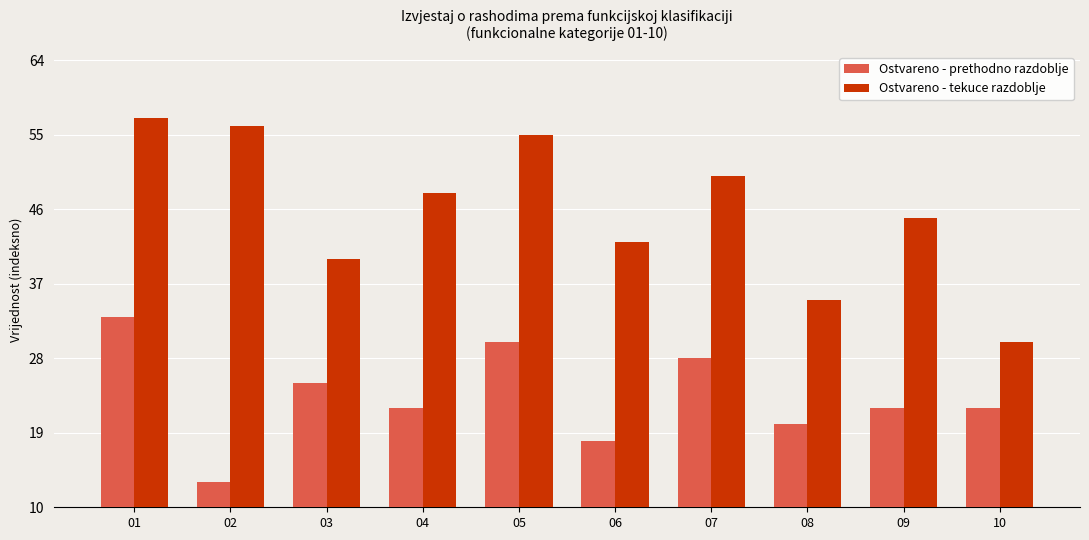

What is the sum of all Ostvareno - tekuce razdoblje values?

458